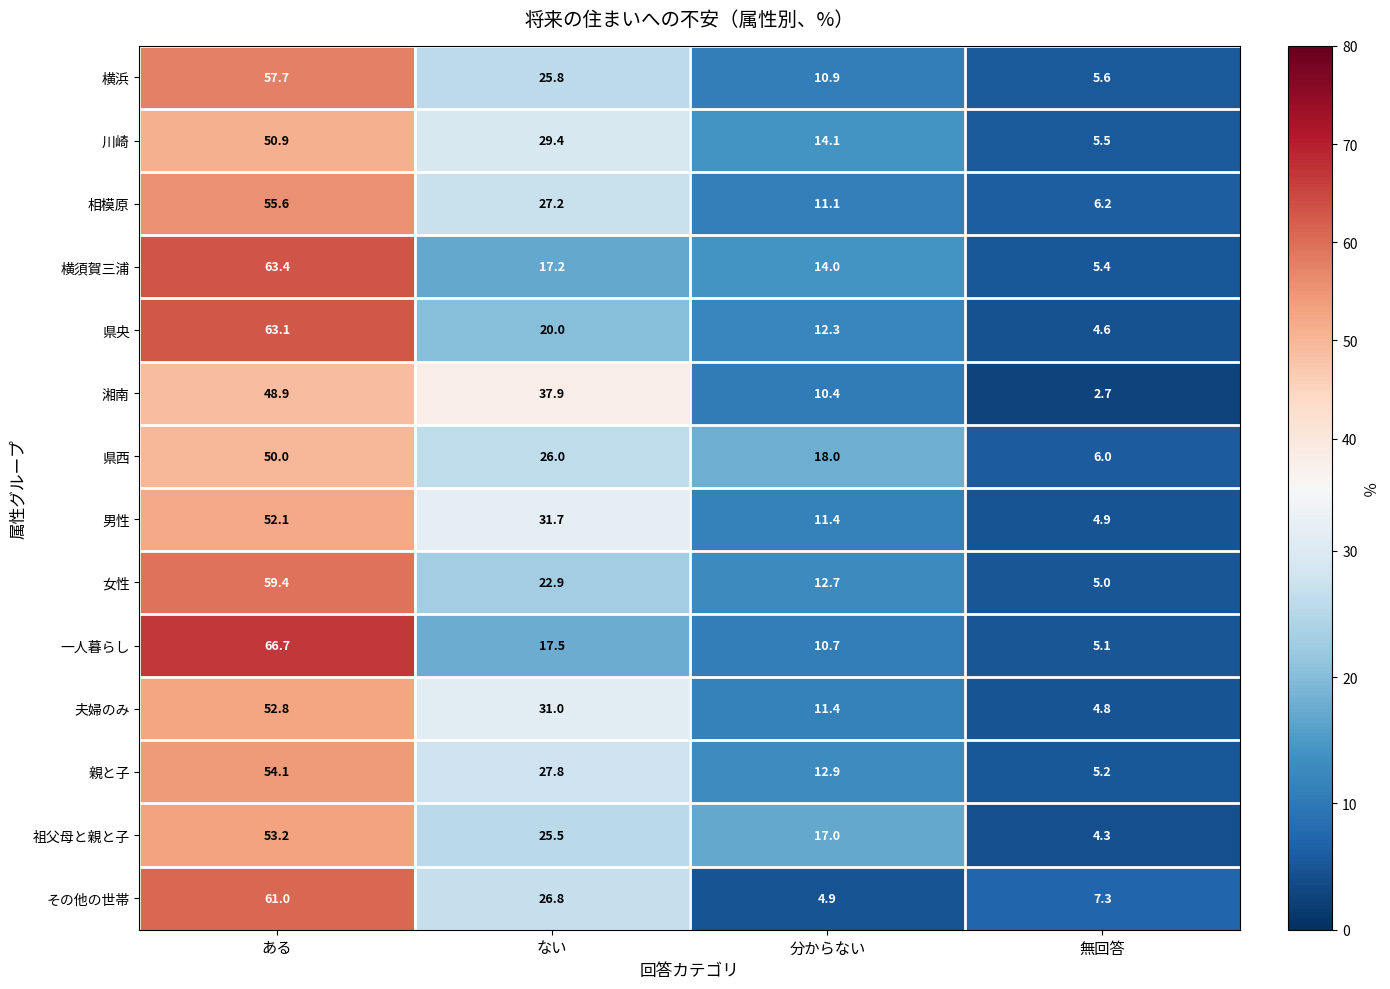

What is the approximate value of 祖父母と親と子 at ある?

53.2